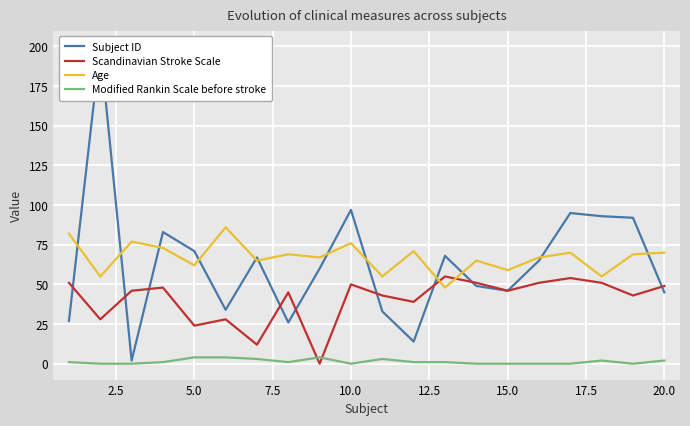

What is the highest value of the Scandinavian Stroke Scale series?

55